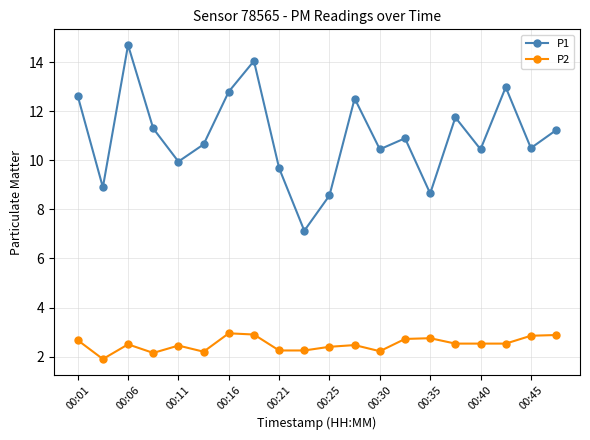

What is the maximum value shown in the chart?

14.7